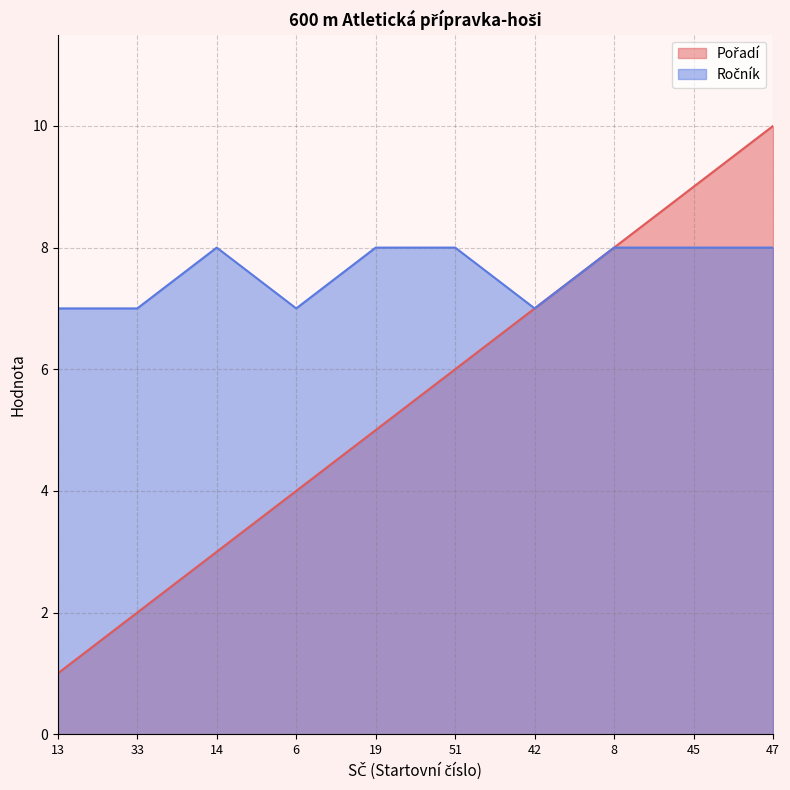

What are all the series names shown in the legend?

Pořadí, Ročník